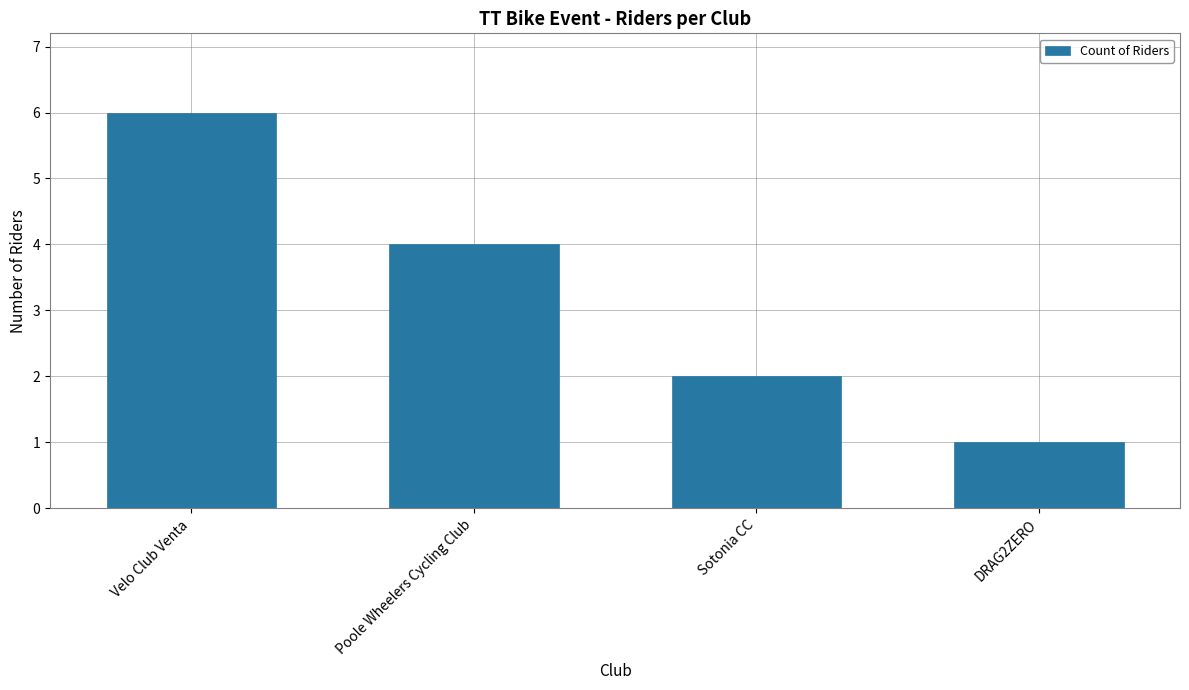

Which has a higher value, Sotonia CC or DRAG2ZERO?

Sotonia CC